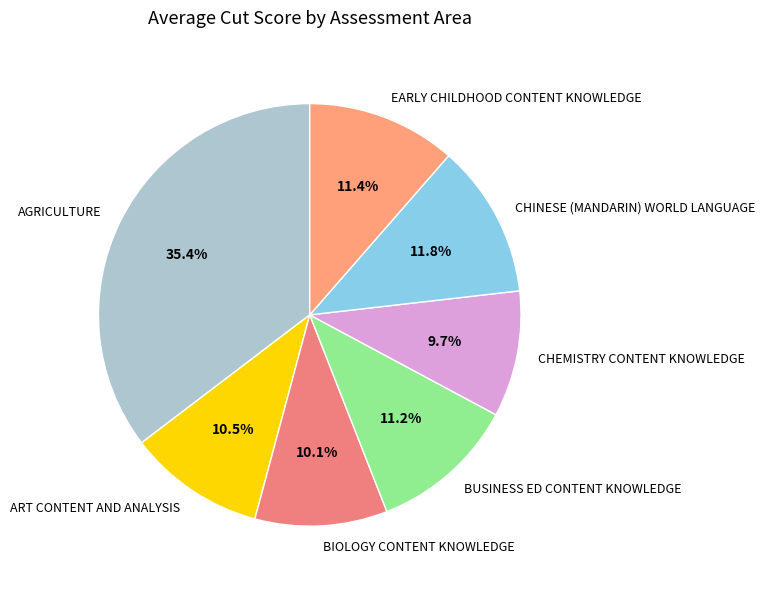

Approximately how many times larger is the value at EARLY CHILDHOOD CONTENT KNOWLEDGE compared to ART CONTENT AND ANALYSIS?

1.1